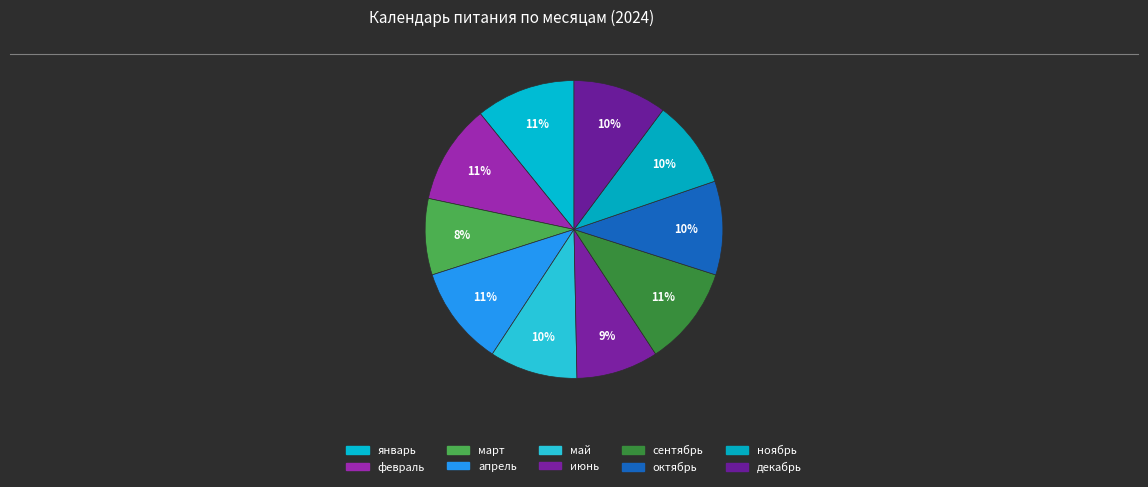

Does март account for over 50% of the chart?

No